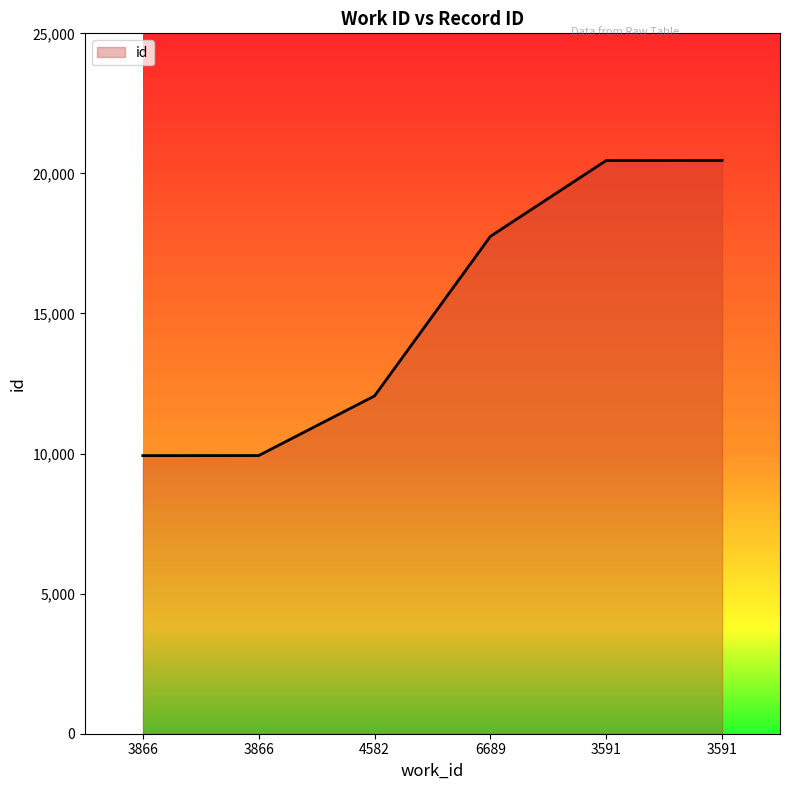

At which label does the data first exceed 17752?

3591